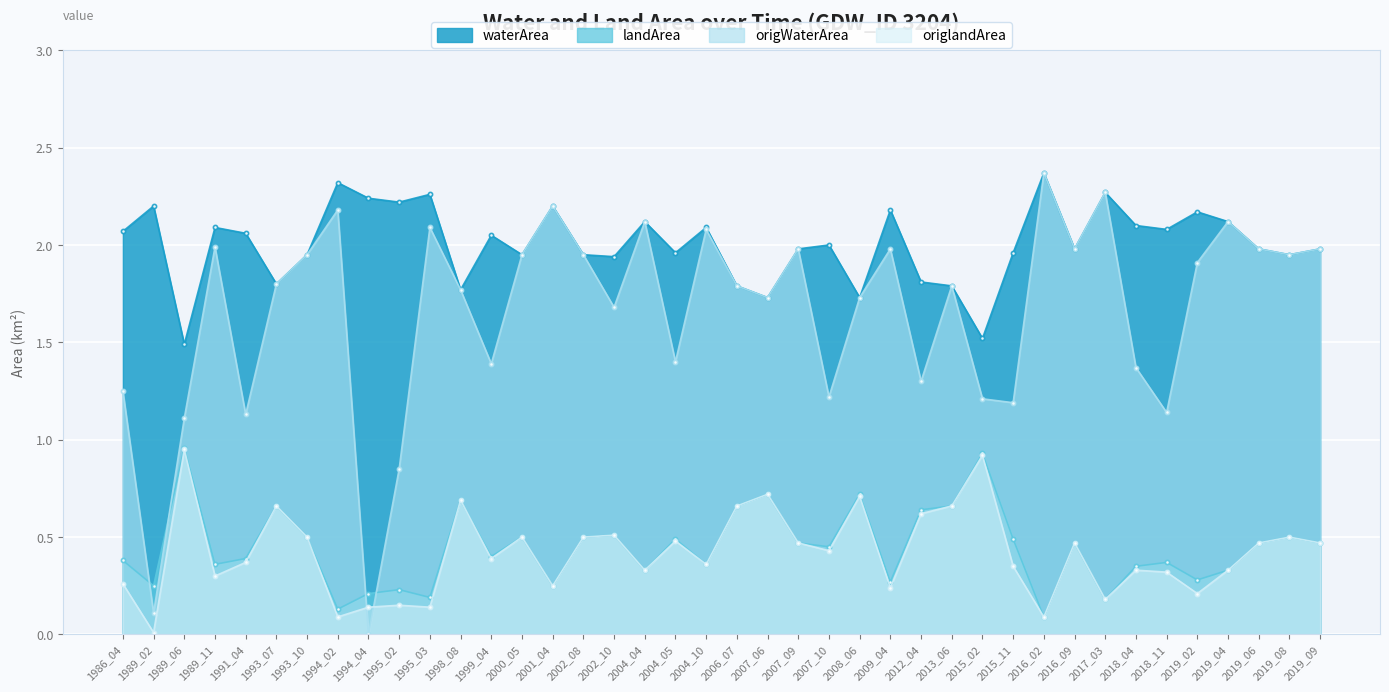

True or false: origlandArea has more than 0 points higher than both neighbors.

True